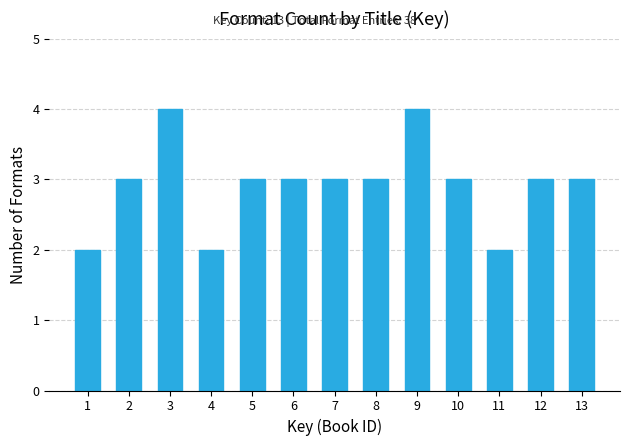

Reading right to left, extract all data points from this chart.

3	3	2	3	4	3	3	3	3	2	4	3	2